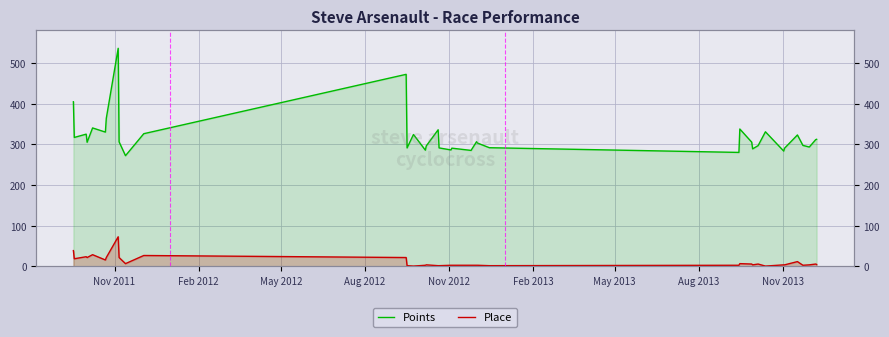

How many series are shown in this chart?

2